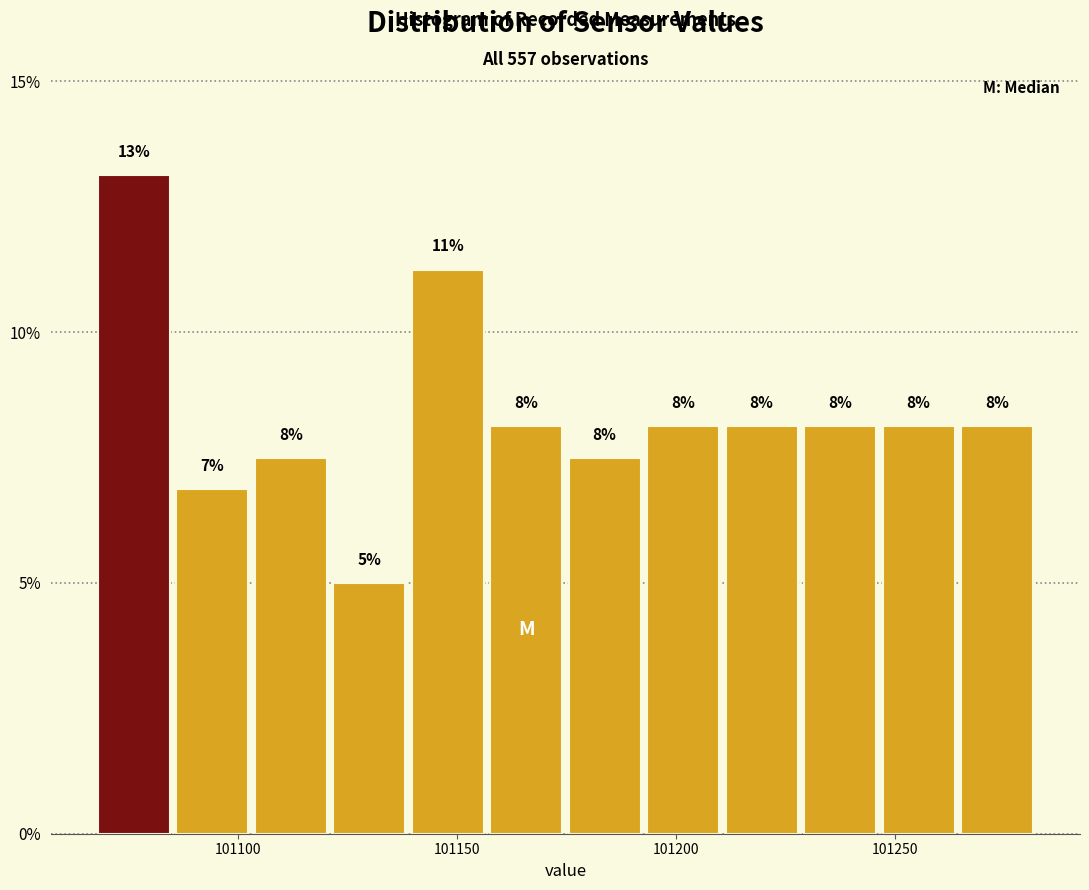

Around what value on the x-axis is the tallest bar? Give the approximate position of its centre, as read against the axis.

101075